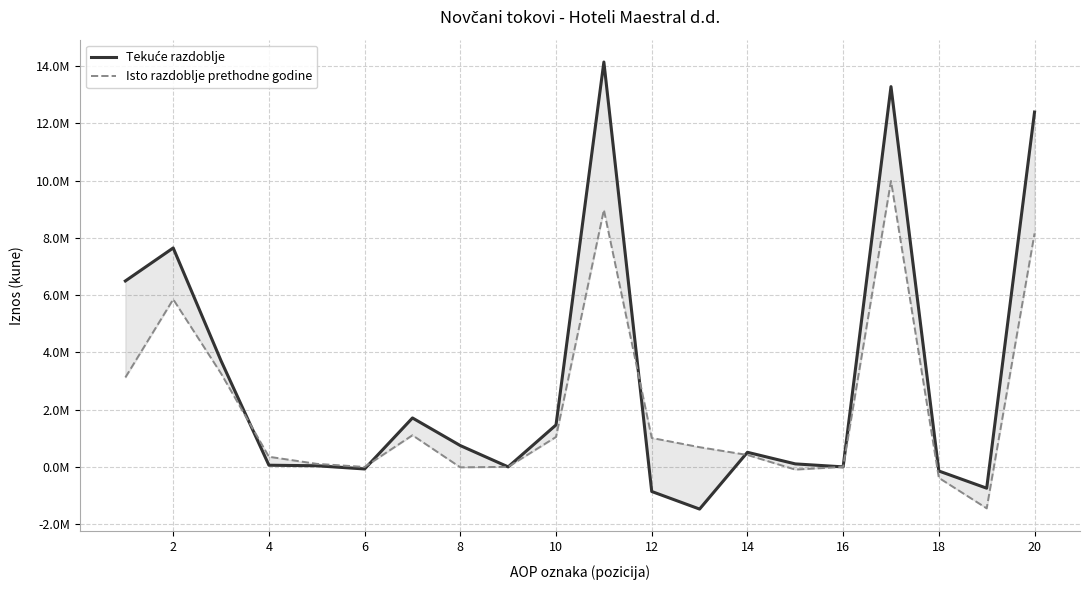

Which series has the widest spread of values?

Tekuće razdoblje